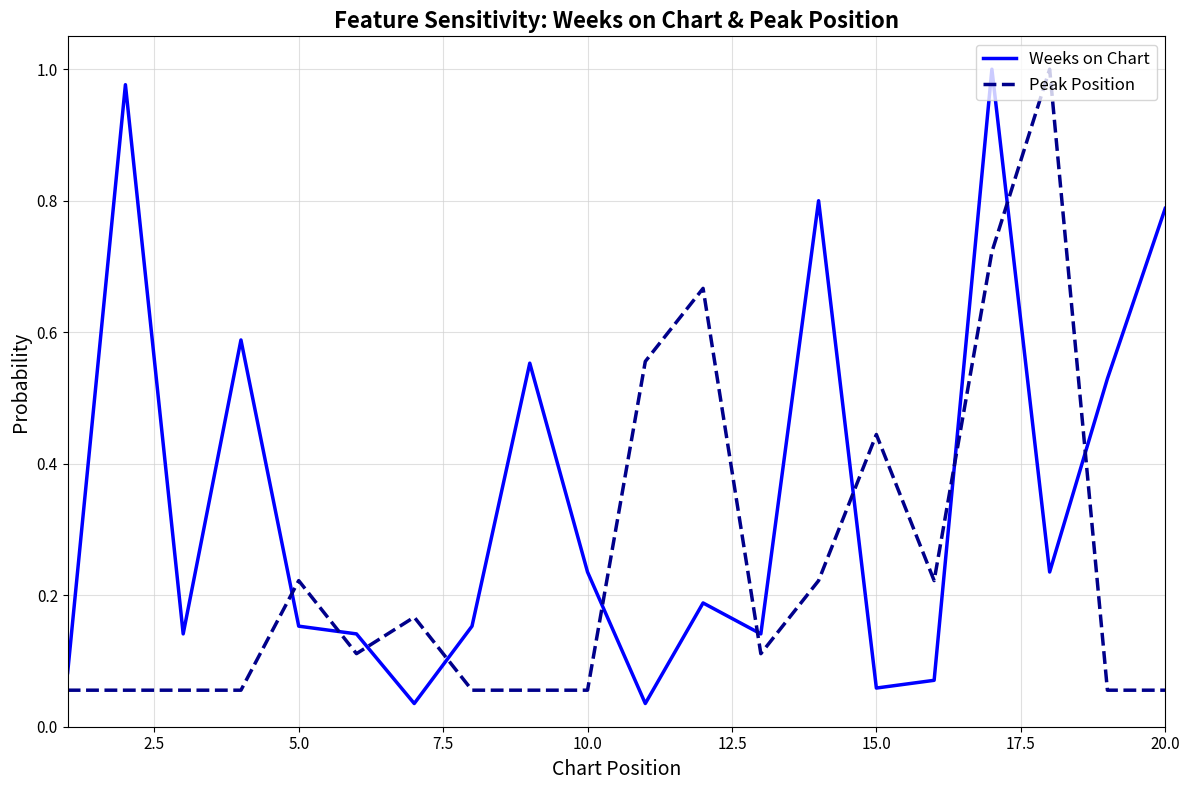

Which series has the largest total across all categories?

Weeks on Chart